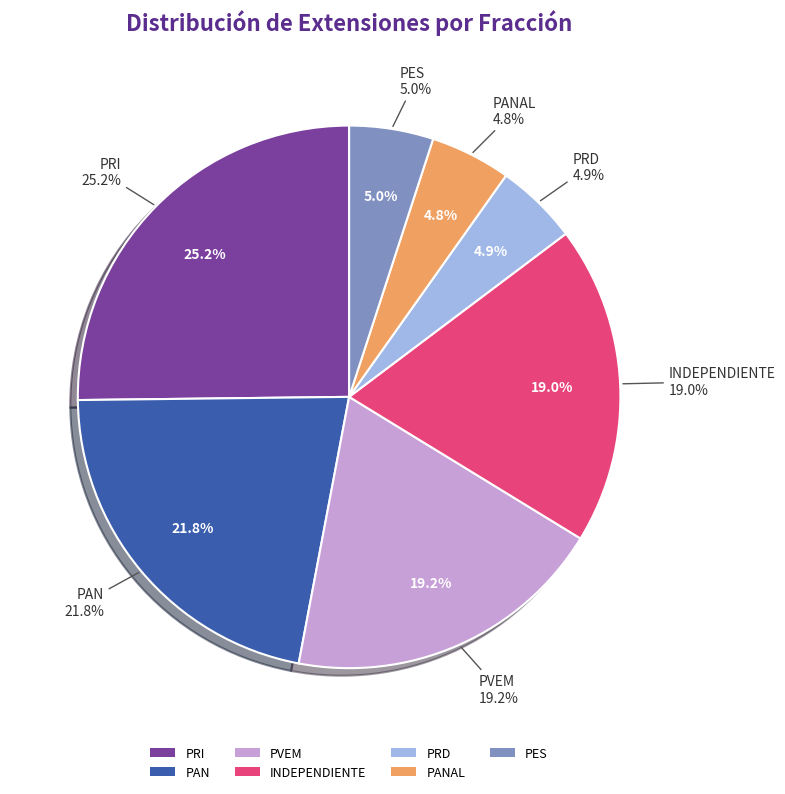

Which slice is the largest?

PRI